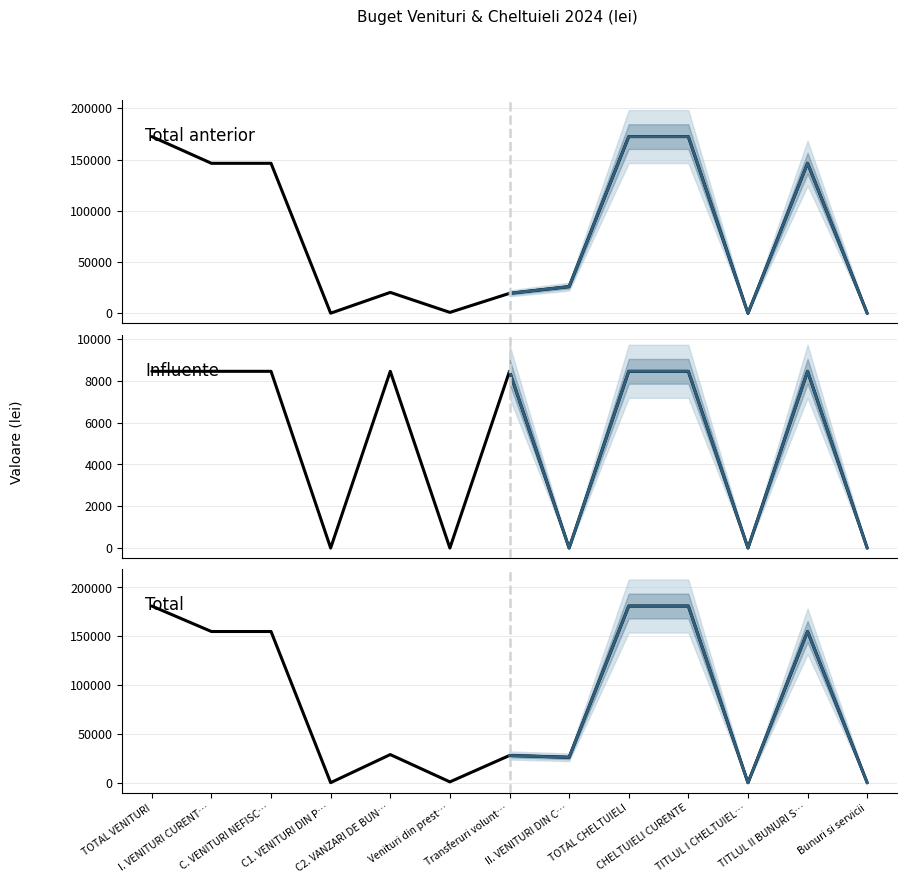

What is the spread (max minus min) of values at Venituri din prest…?

925